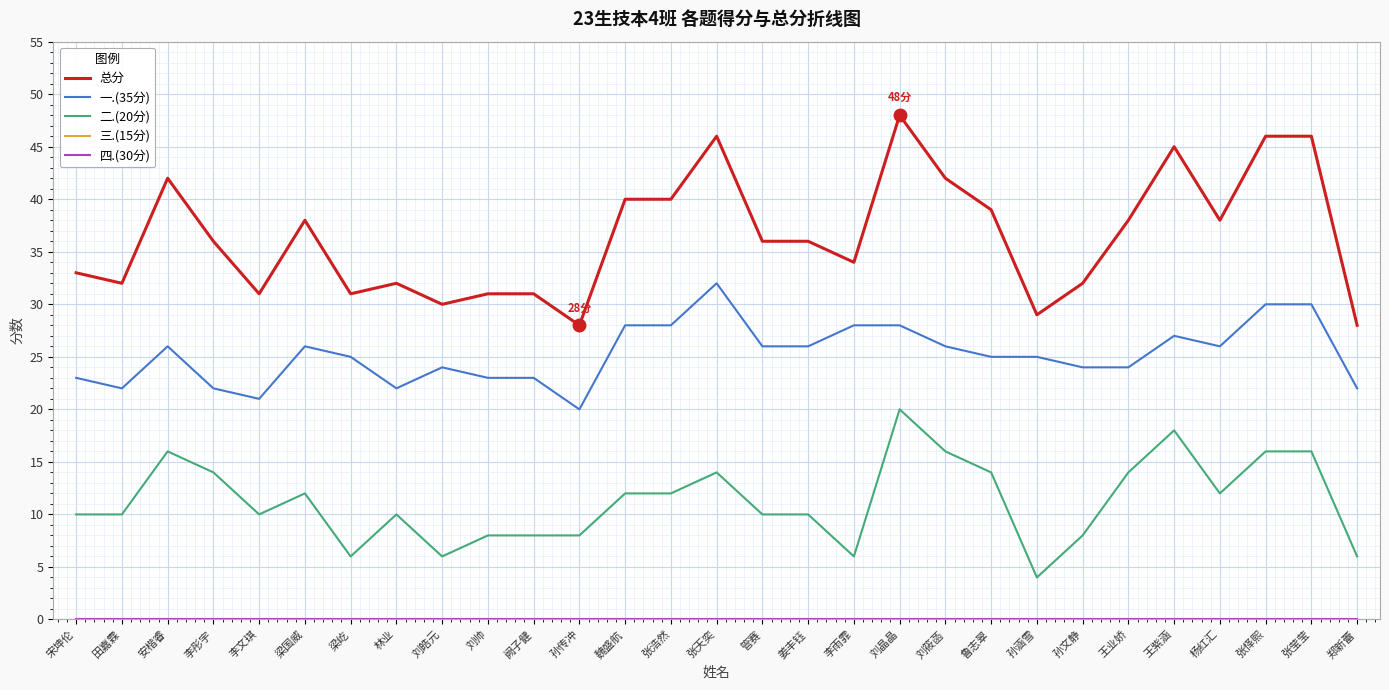

What is the label of the 27th point from the left?

张怿熙